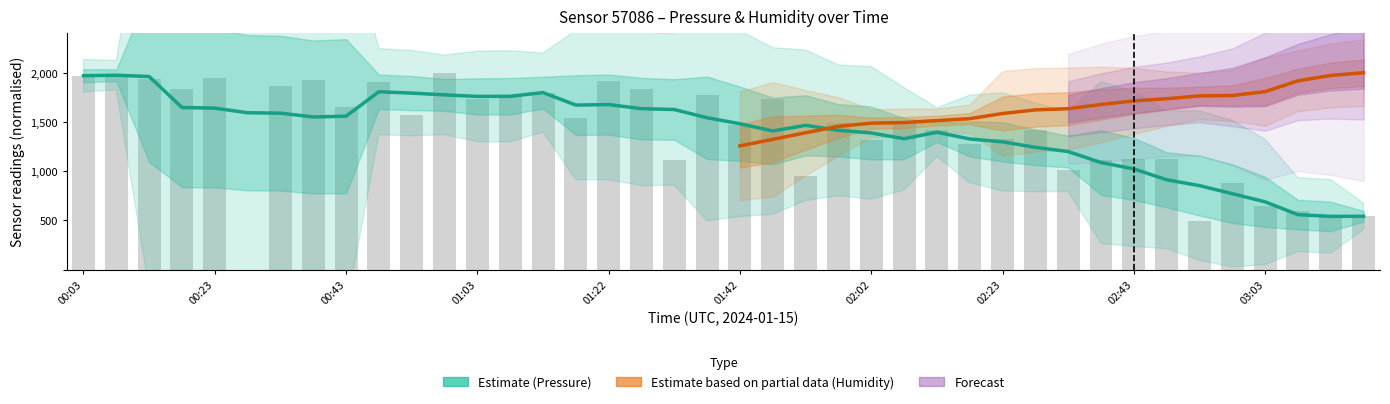

True or false: the data shows 544.1 at 00:43.

False